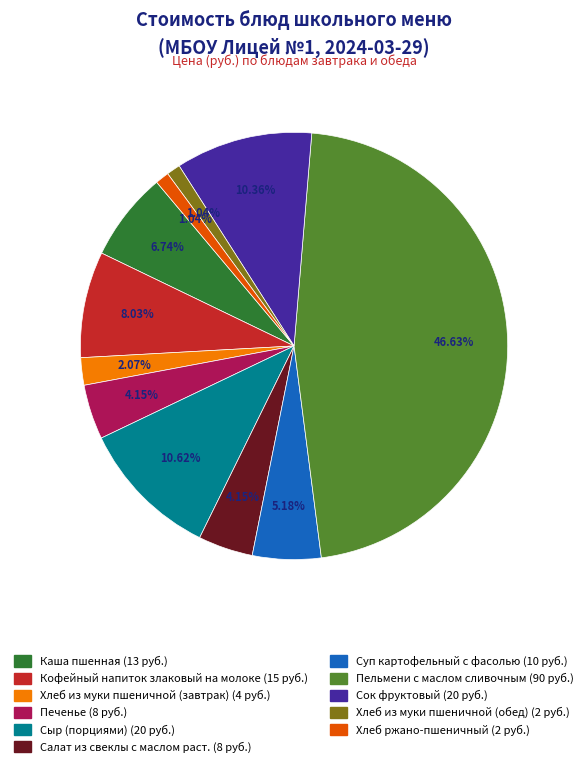

Does Пельмени с маслом сливочным represent more than half of the total?

No